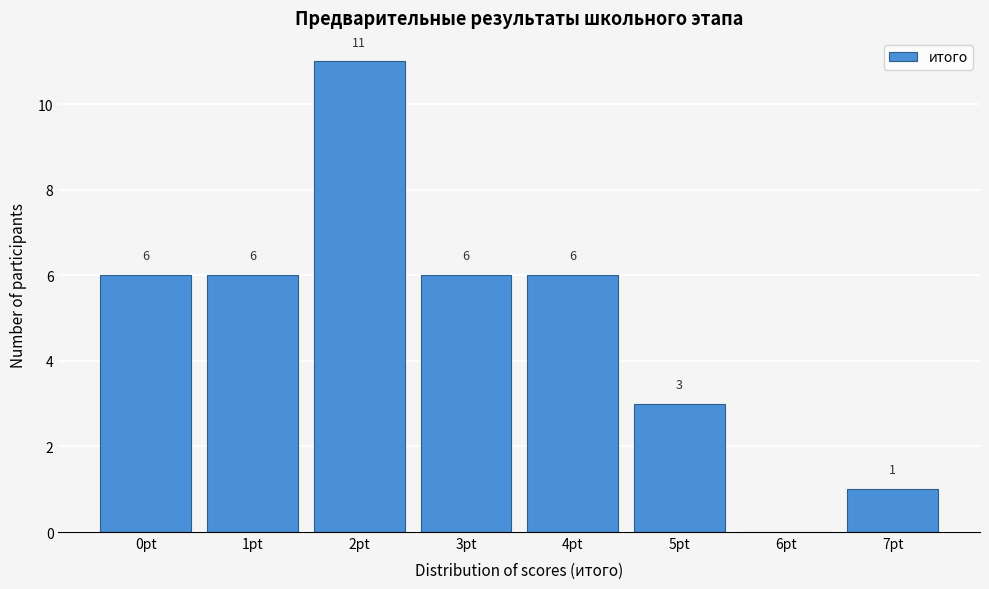

Reading left to right, transcribe all the data shown in this chart.

0pt=6	1pt=6	2pt=11	3pt=6	4pt=6	5pt=3	6pt=0	7pt=1